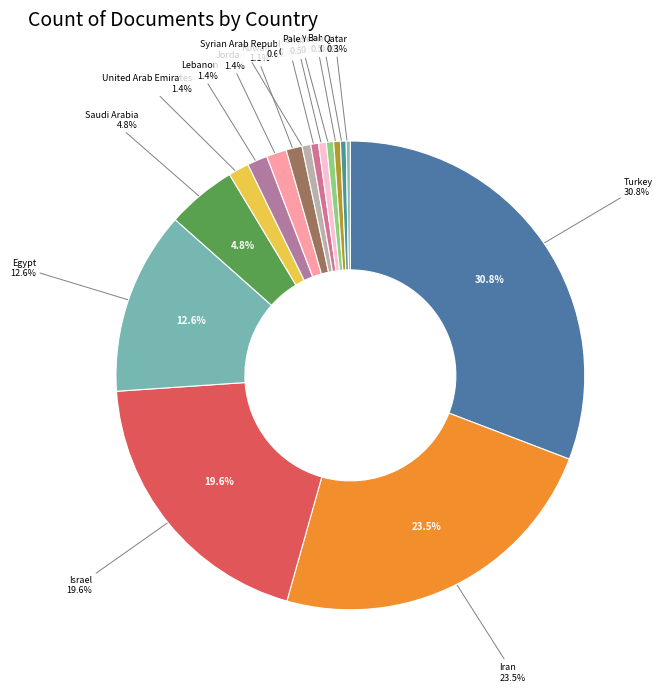

Between Yemen and Palestine, which is larger?

Palestine